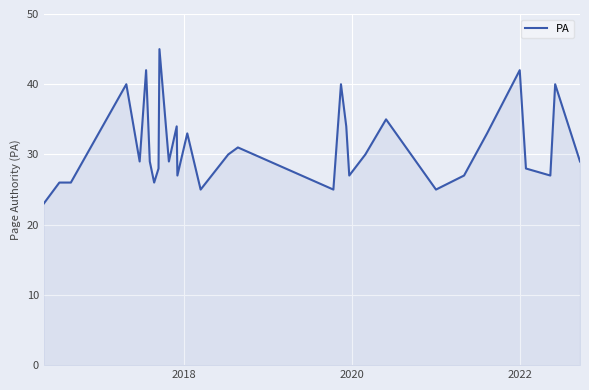

What is the difference between the second highest and second lowest values?

17